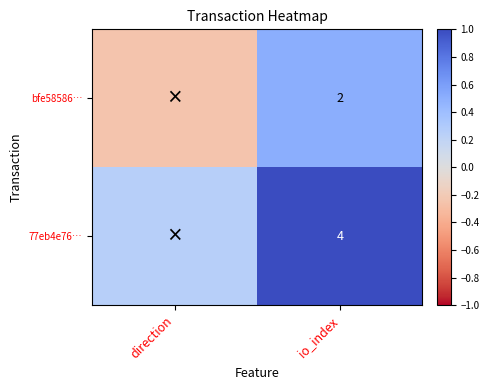

What is the spread (max minus min) of values at direction?

0.5